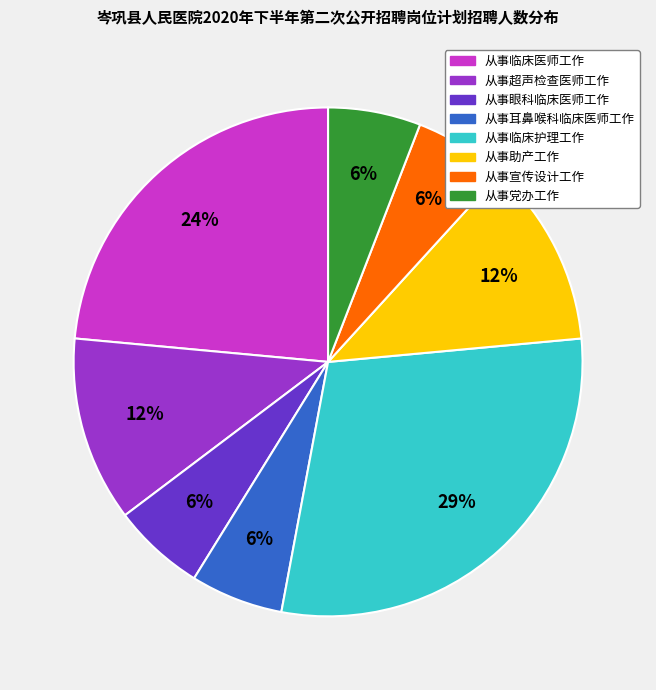

To the nearest percent, what percentage of the pie is 从事临床医师工作?

24%